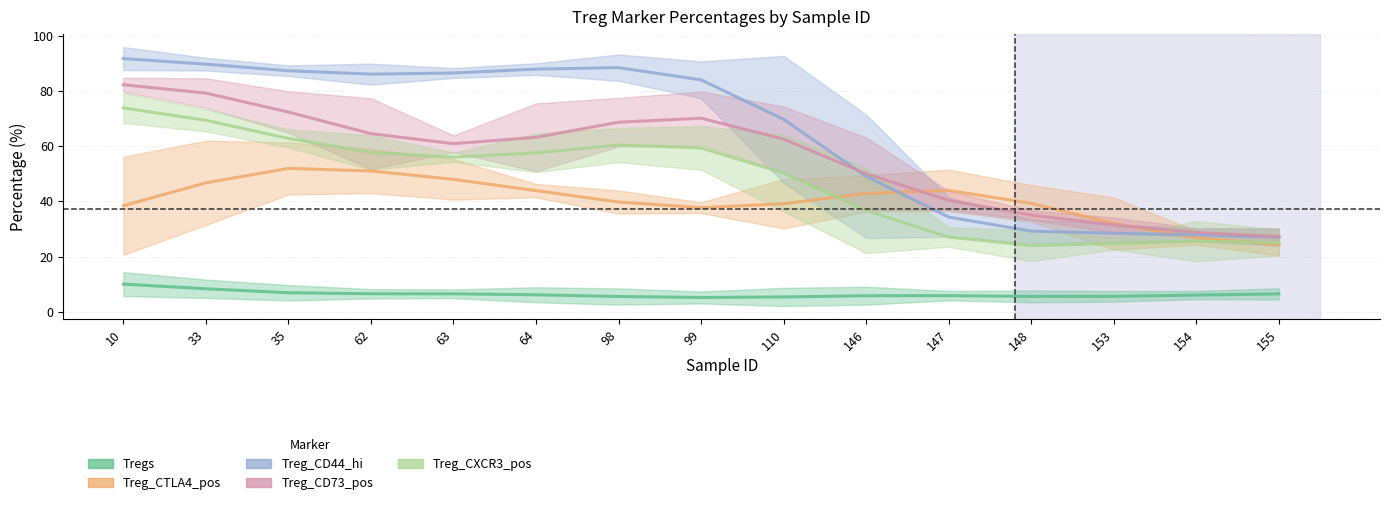

At how many categories does at least one series exceed 71?

8